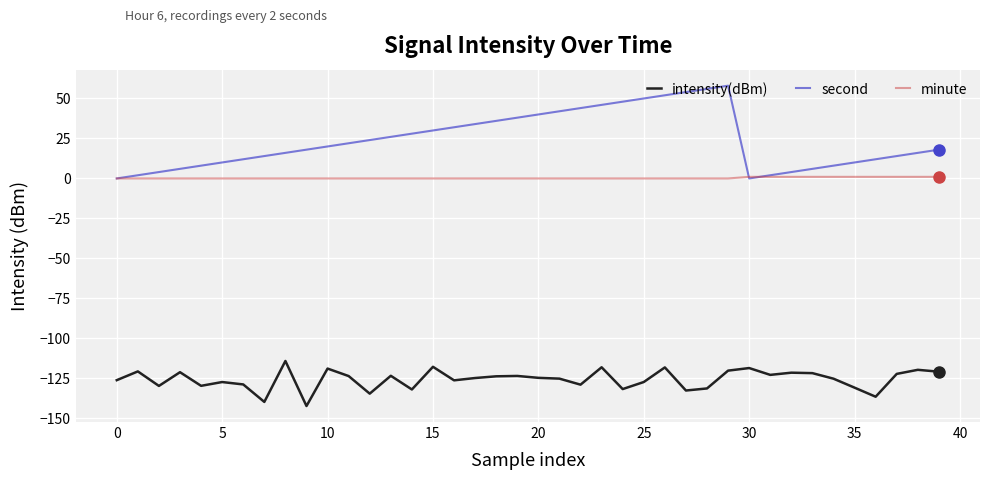

In second, how many points are lower than both neighbors (excluding endpoints)?

1